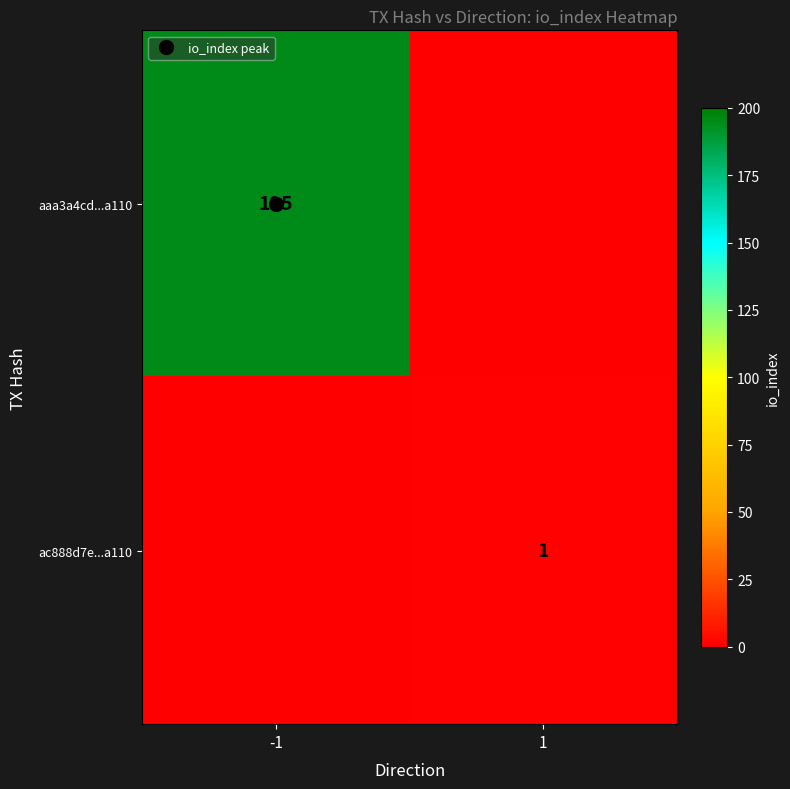

Rank the series by their average value, from lowest to highest.

ac888d7e...a110, aaa3a4cd...a110